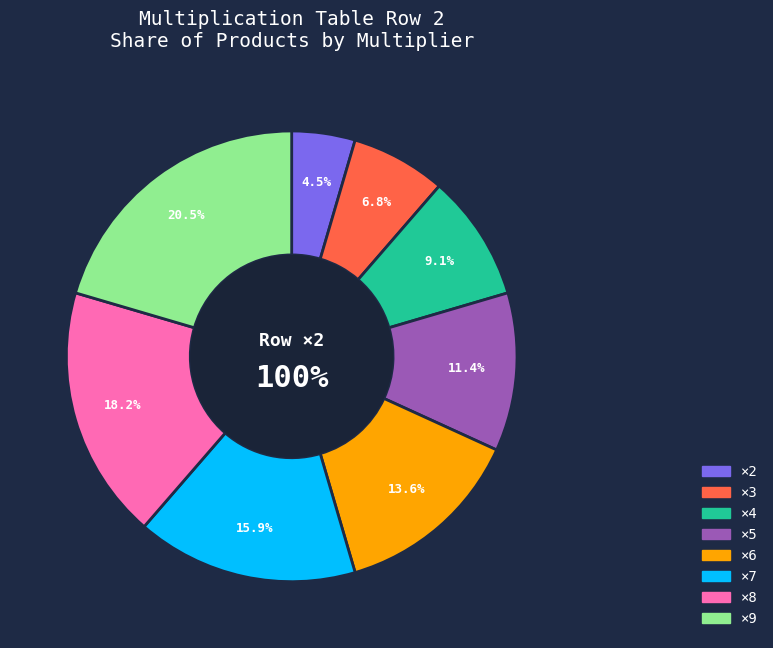

To the nearest percent, what is the combined percentage of 6 and 3?

20%